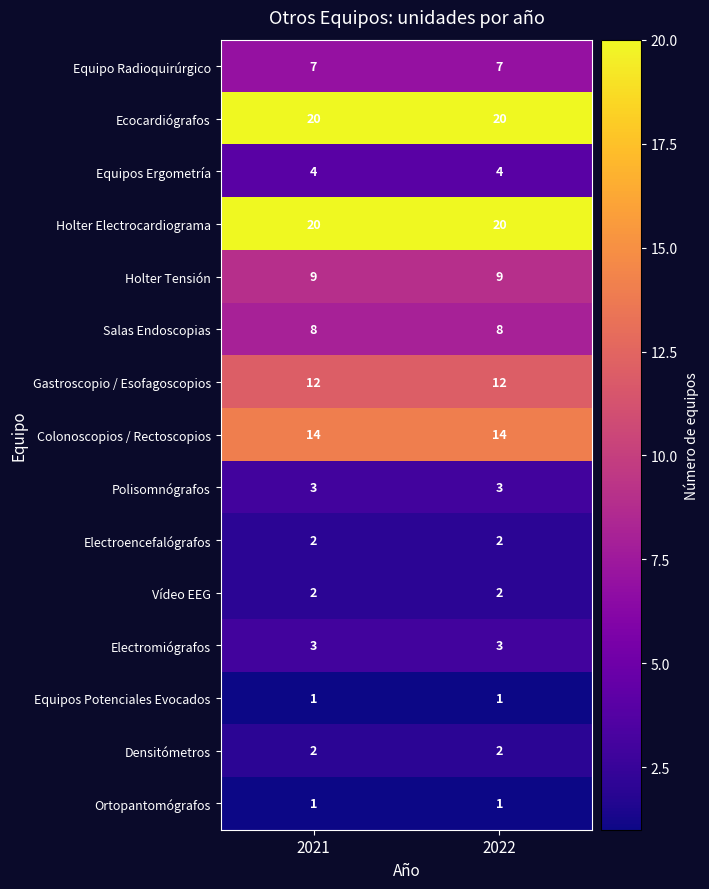

What is the maximum value shown in the chart?

20